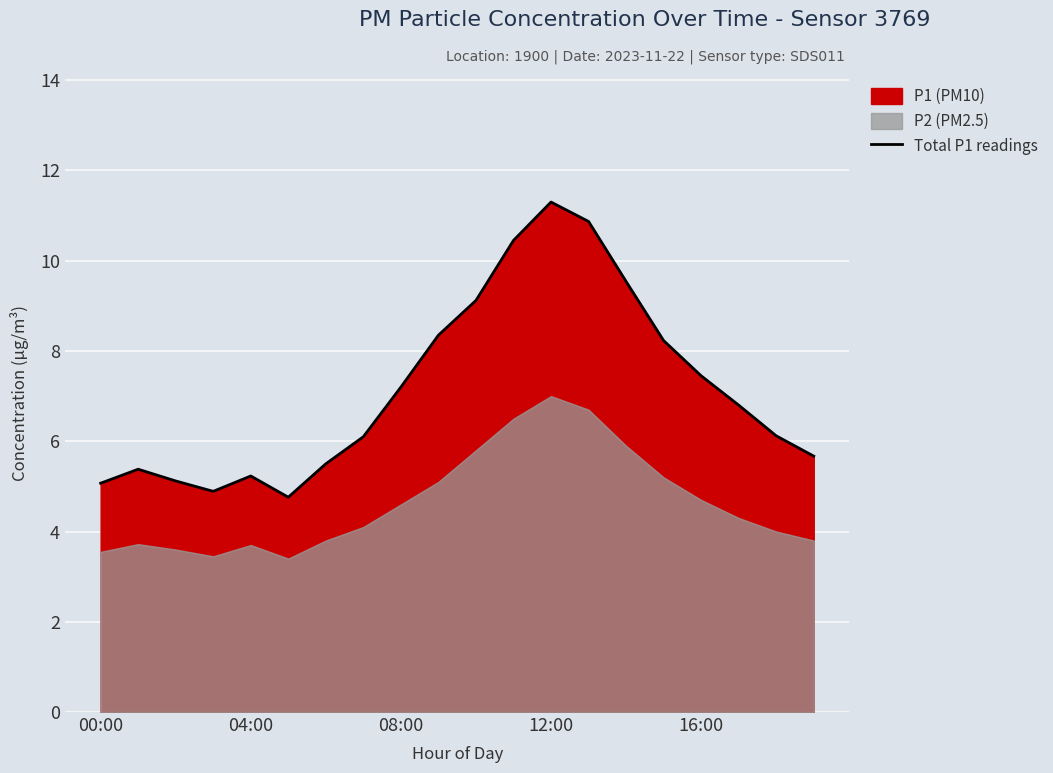

What is the value of the 18th point from the left?

6.8